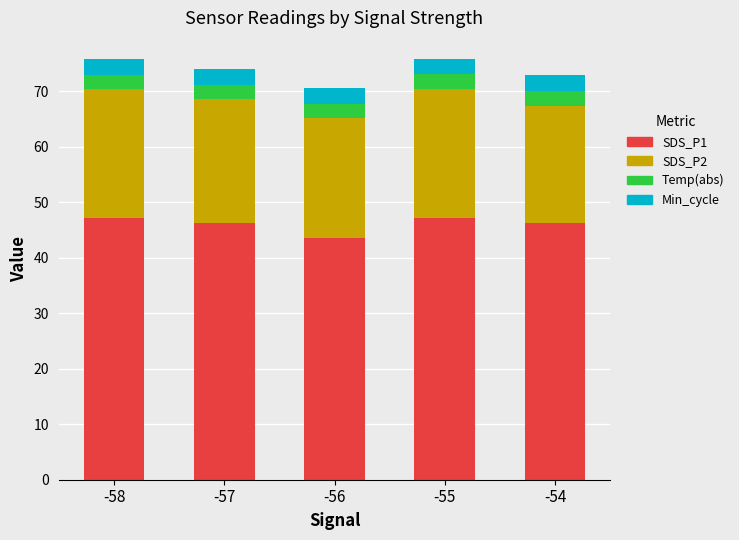

What is the sum of the SDS_P1 values at -55 and -57?

93.5